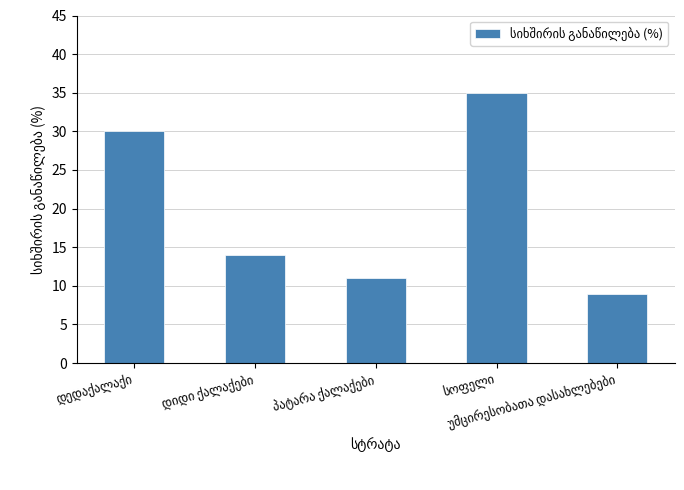

What is the value of the 1st bar from the left?

30